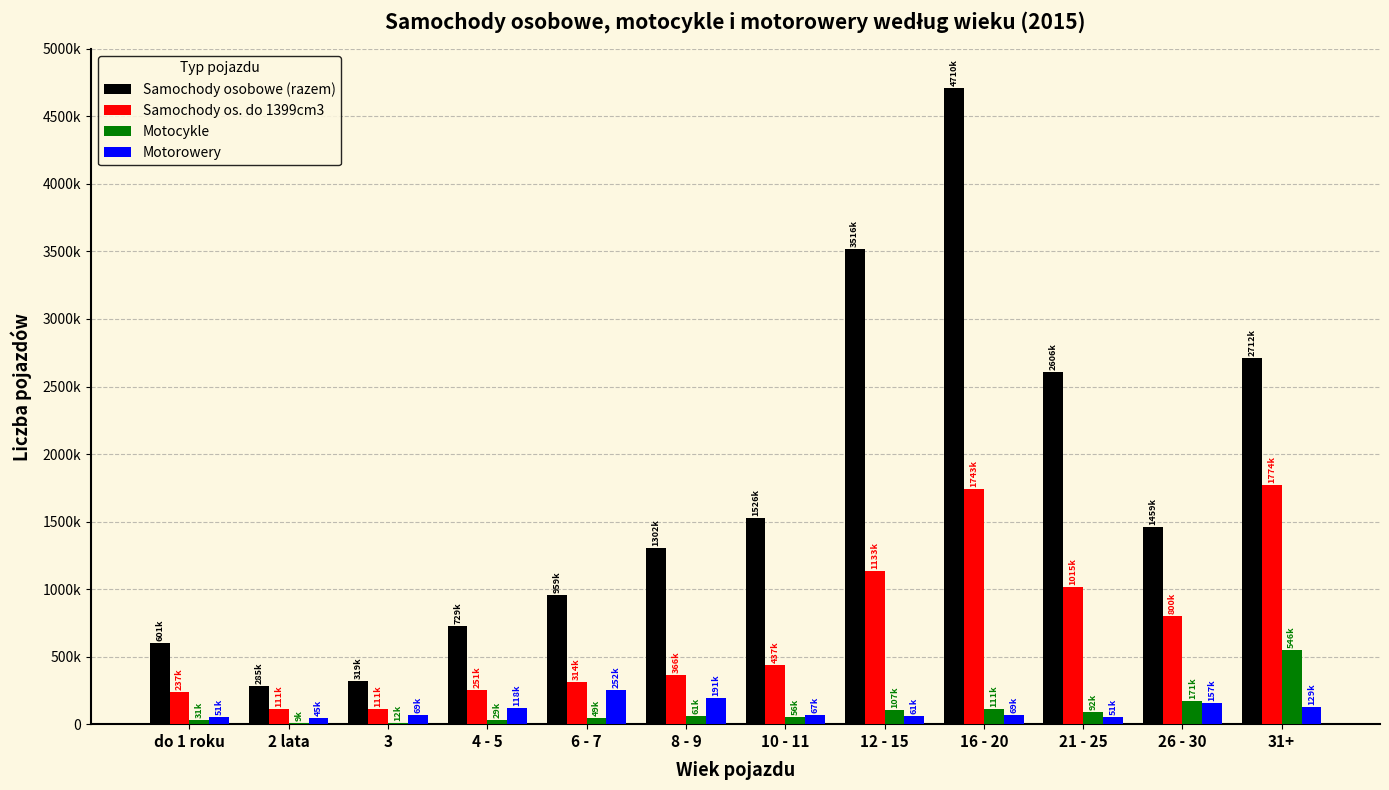

What is the total value across all series at 12 - 15?

4817187